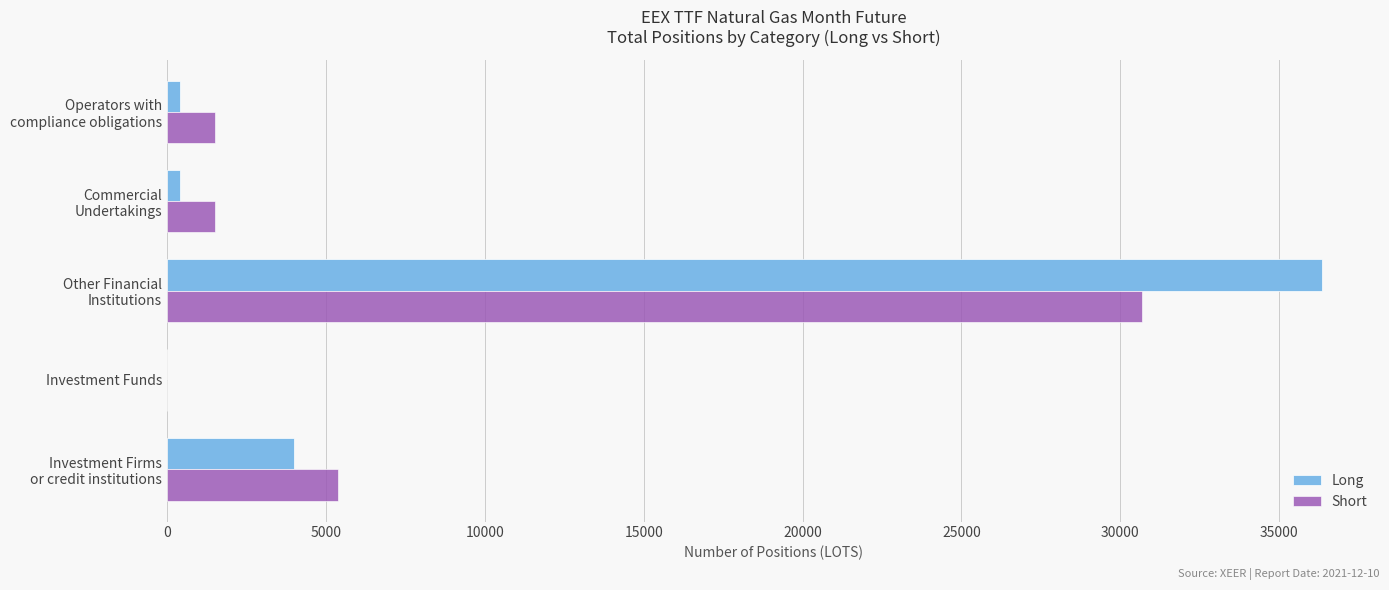

What is the sum of all Short values?

39077.6